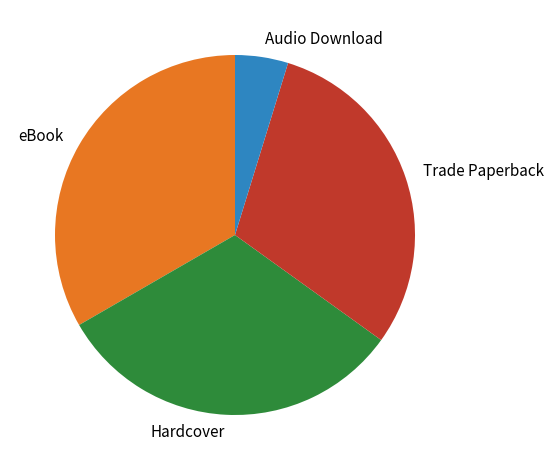

Between Trade Paperback and eBook, which is larger?

eBook